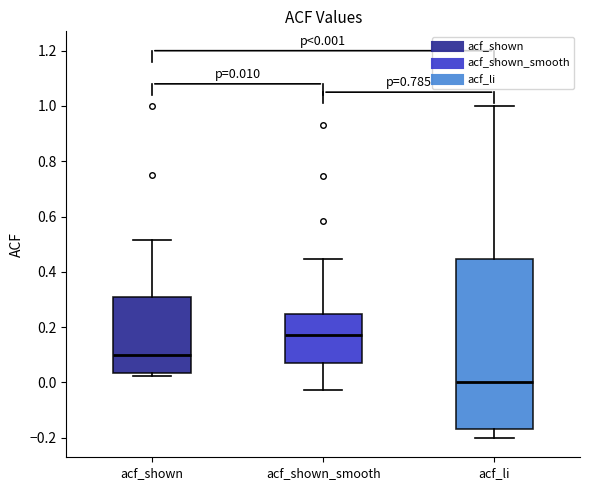

Which box's median line is the lowest?

acf_li